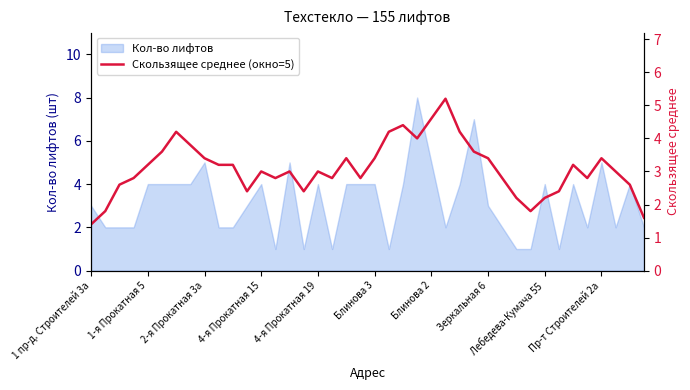

Is it true that Кол-во лифтов equals 3 at Зеркальная 6?

True